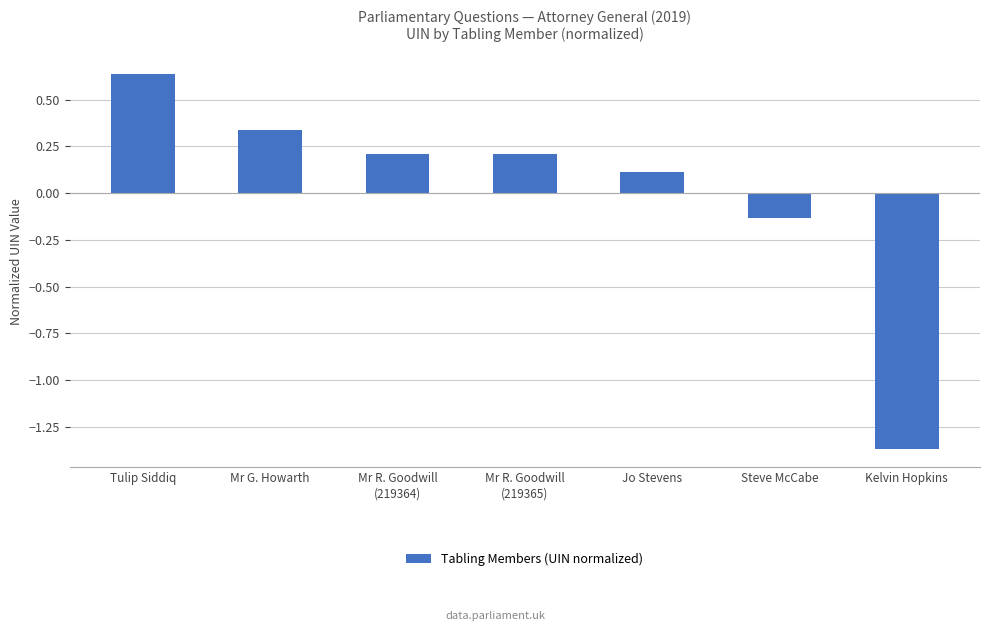

At which category does the chart reach its minimum across all series?

Kelvin Hopkins